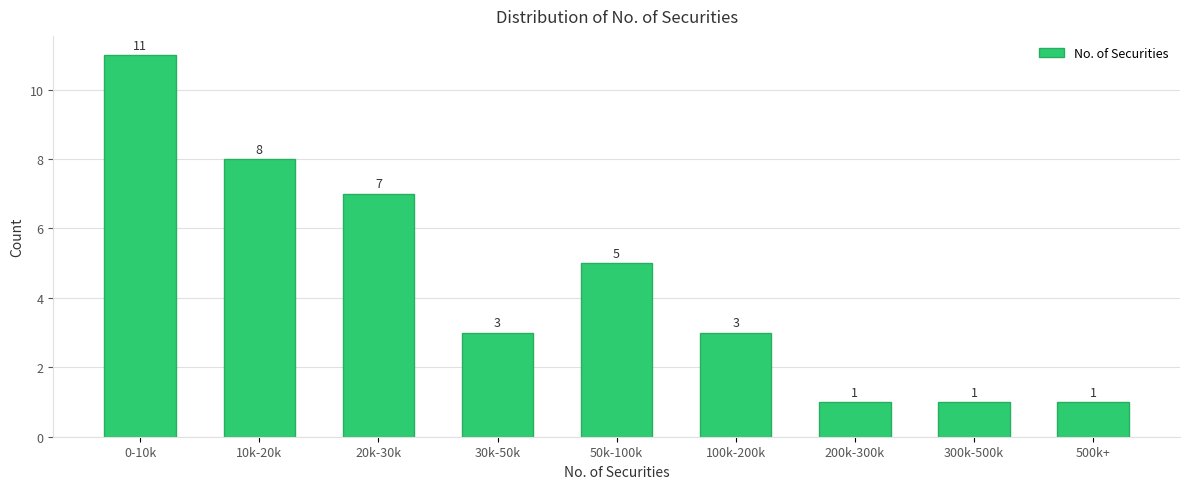

Reading right to left, what are all the values shown in this chart?

1	1	1	3	5	3	7	8	11